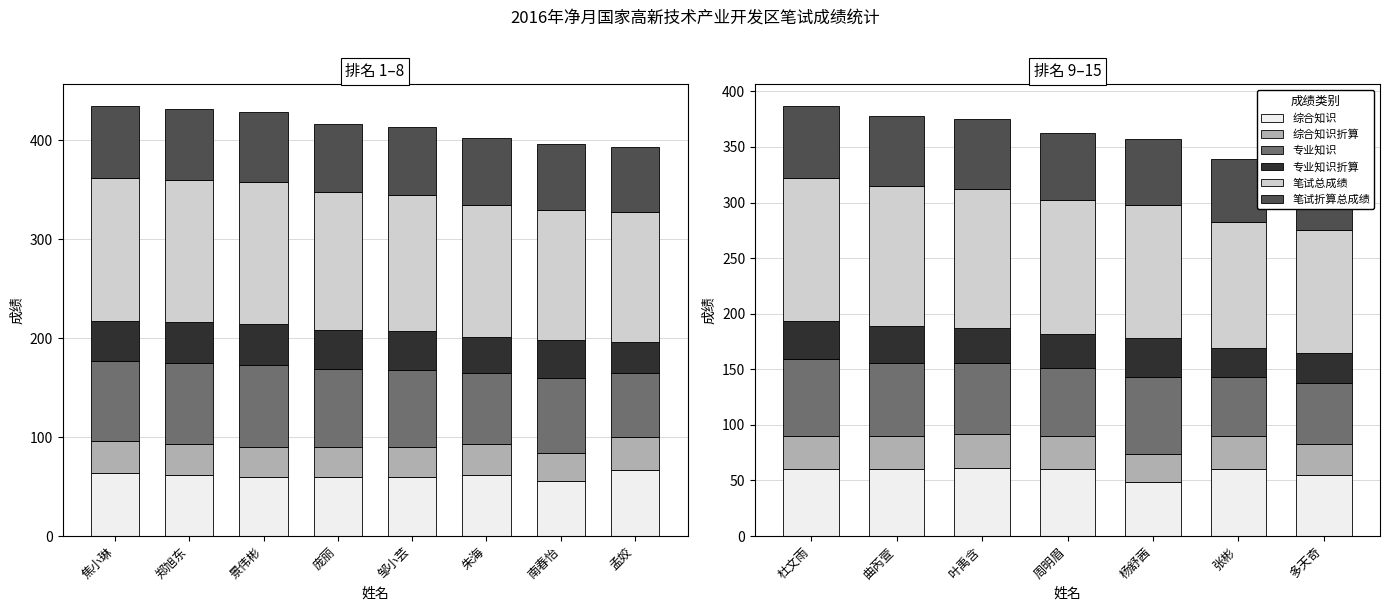

At which category does the chart reach its peak across all series?

杜文雨